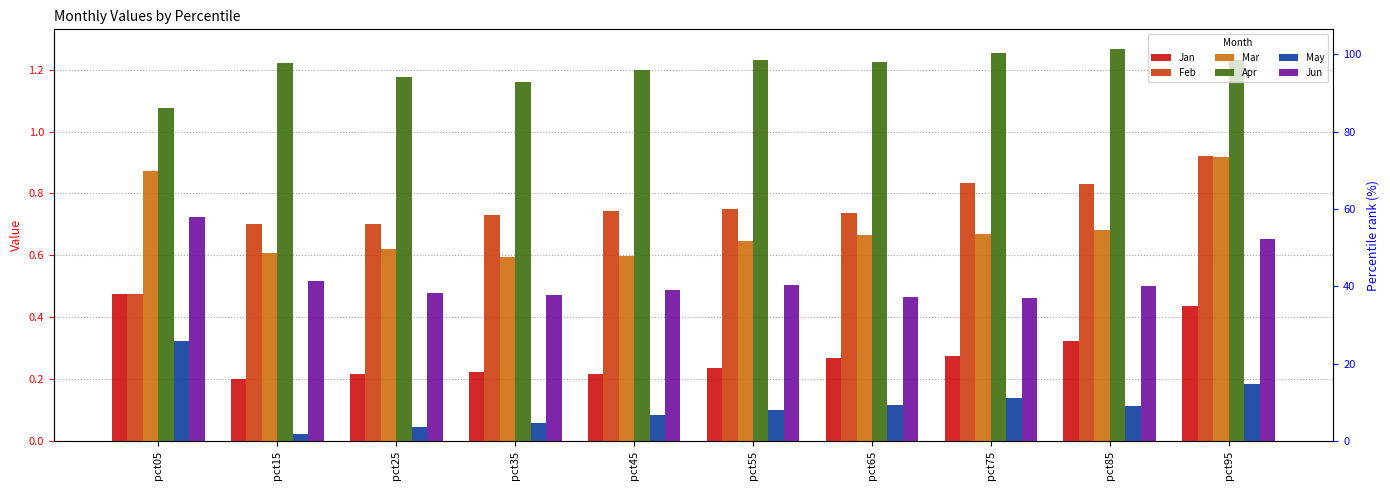

What is the approximate value of Apr at pct35?

1.2